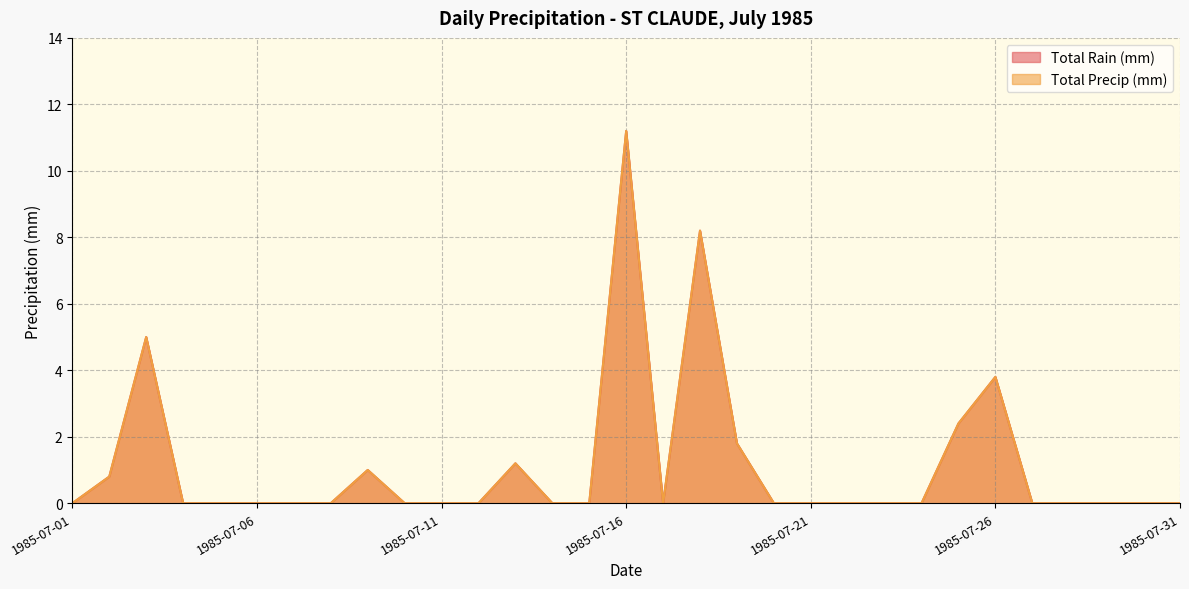

Rank the series by their maximum value, from lowest to highest.

Total Rain (mm), Total Precip (mm)